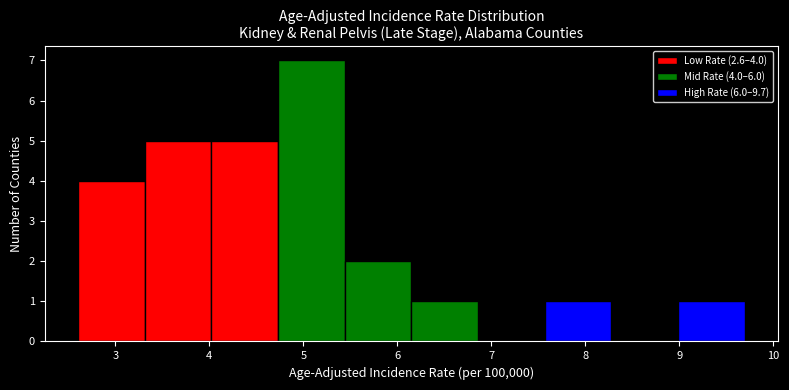

Over which range of the x-axis is the bar tallest?

4.73 to 5.44